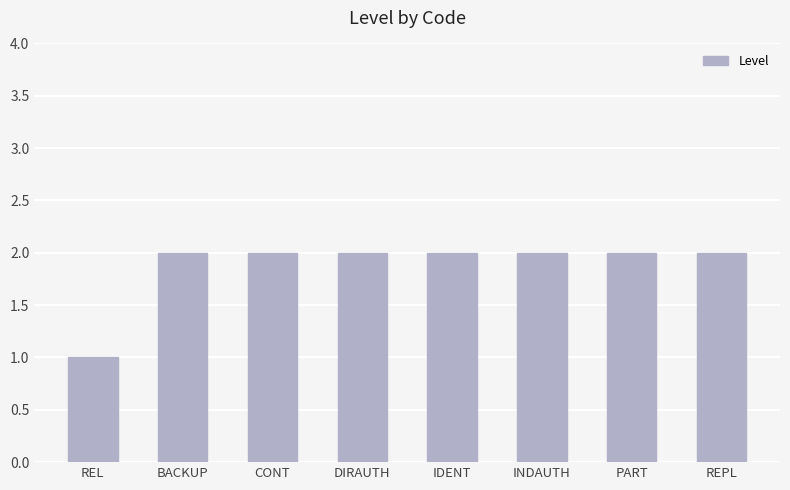

What is the sum of all values?

15